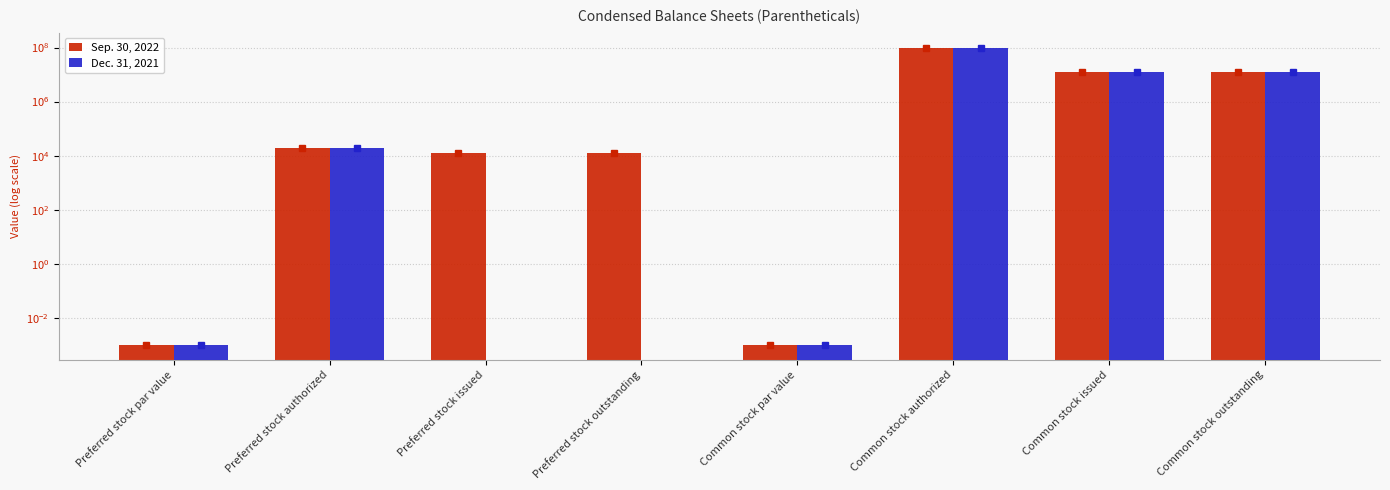

What is the sum of all Sep. 30, 2022 values?

124470326.0